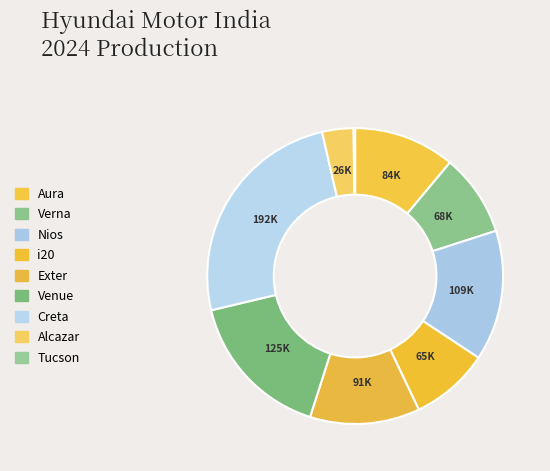

Does i20 represent more than half of the total?

No